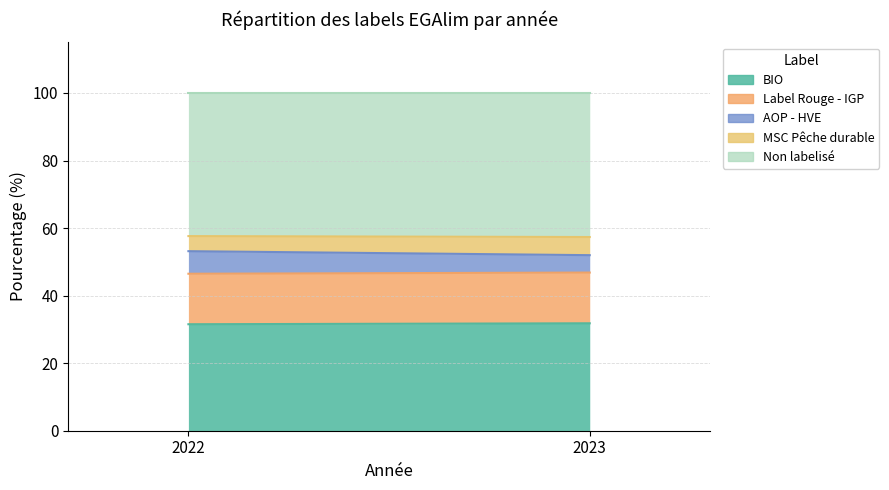

What is the difference between the highest and lowest values at 2023?

37.5